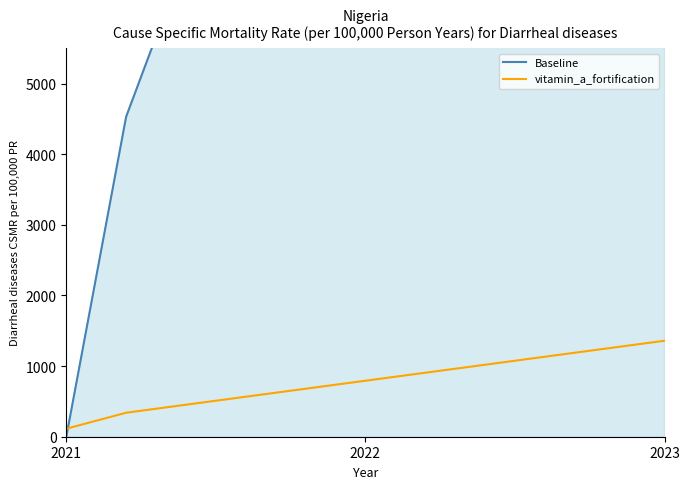

After their last crossing, which series has the higher values: vitamin_a_fortification or Baseline?

Baseline